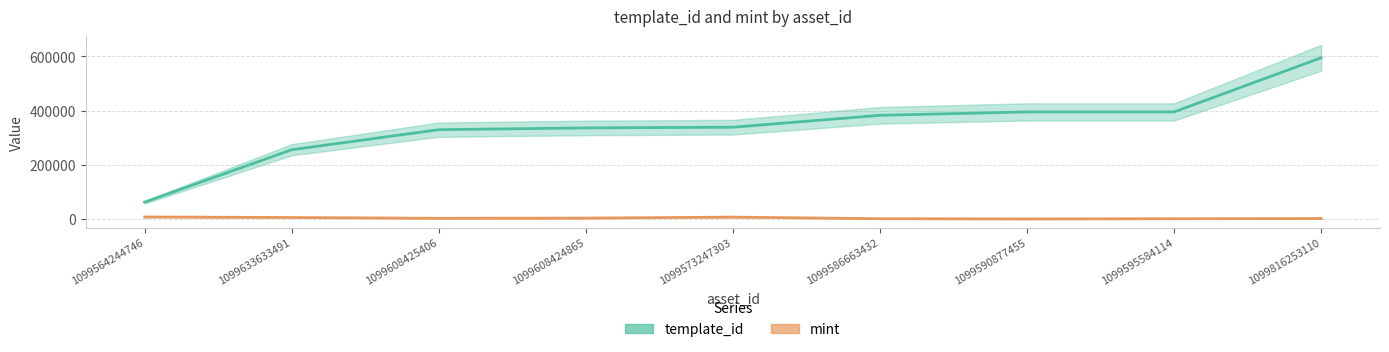

What is the highest value of the mint series?

8275